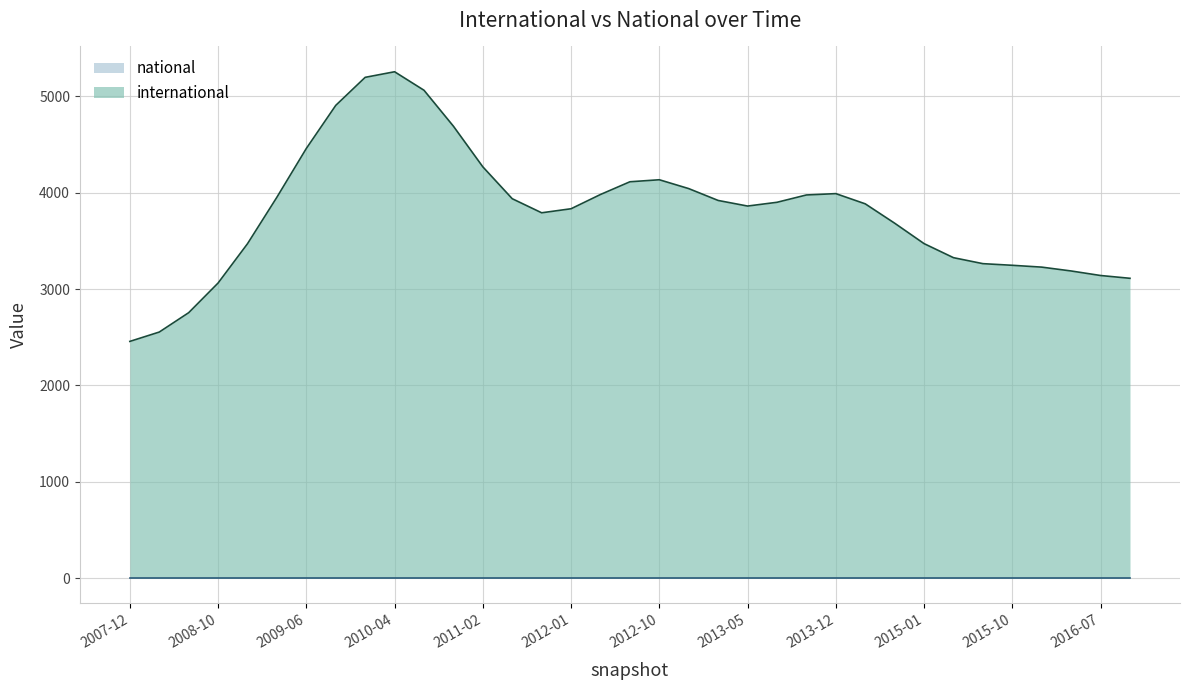

At 2016-07-04, list the series in order from smallest to largest.

national, international